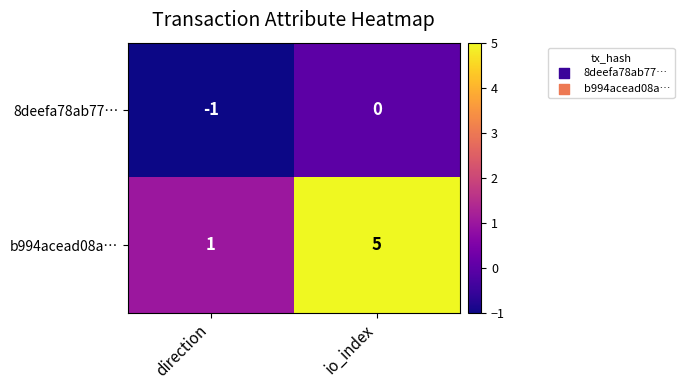

Which series changed the most between direction and io_index?

b994acead08a…